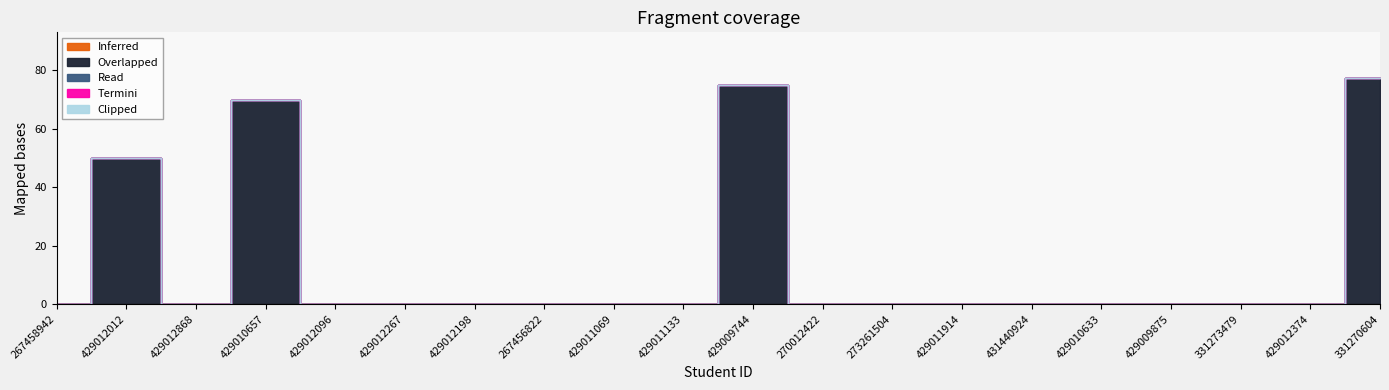

What is the label of the 5th point from the left?

429012096